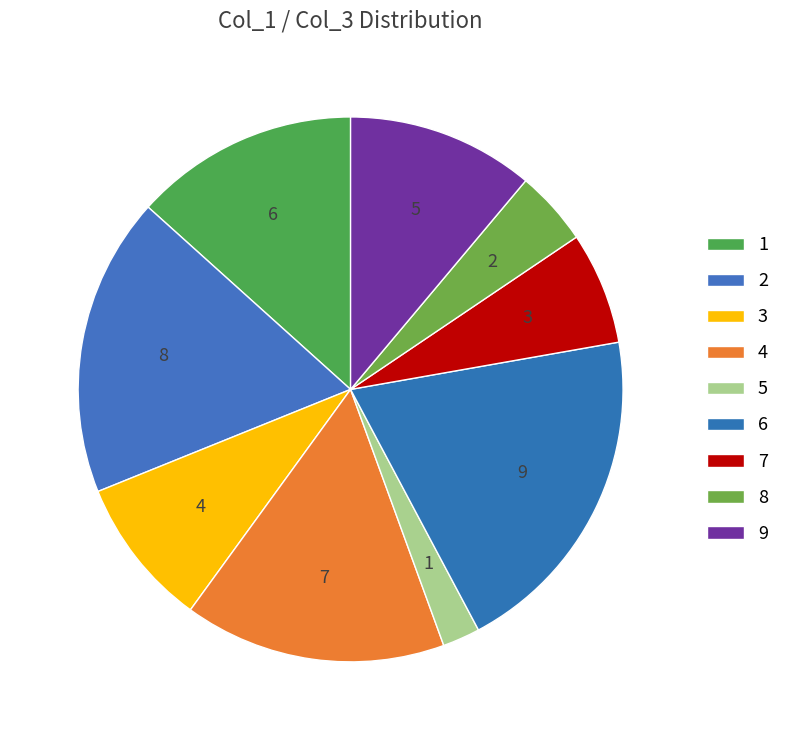

Does 4 account for over 50% of the chart?

No